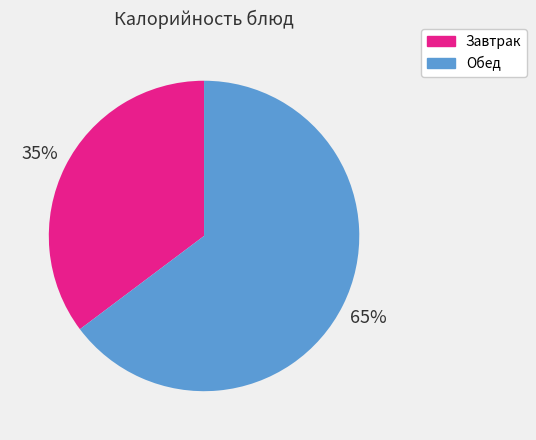

Is there a majority slice in this chart?

Yes